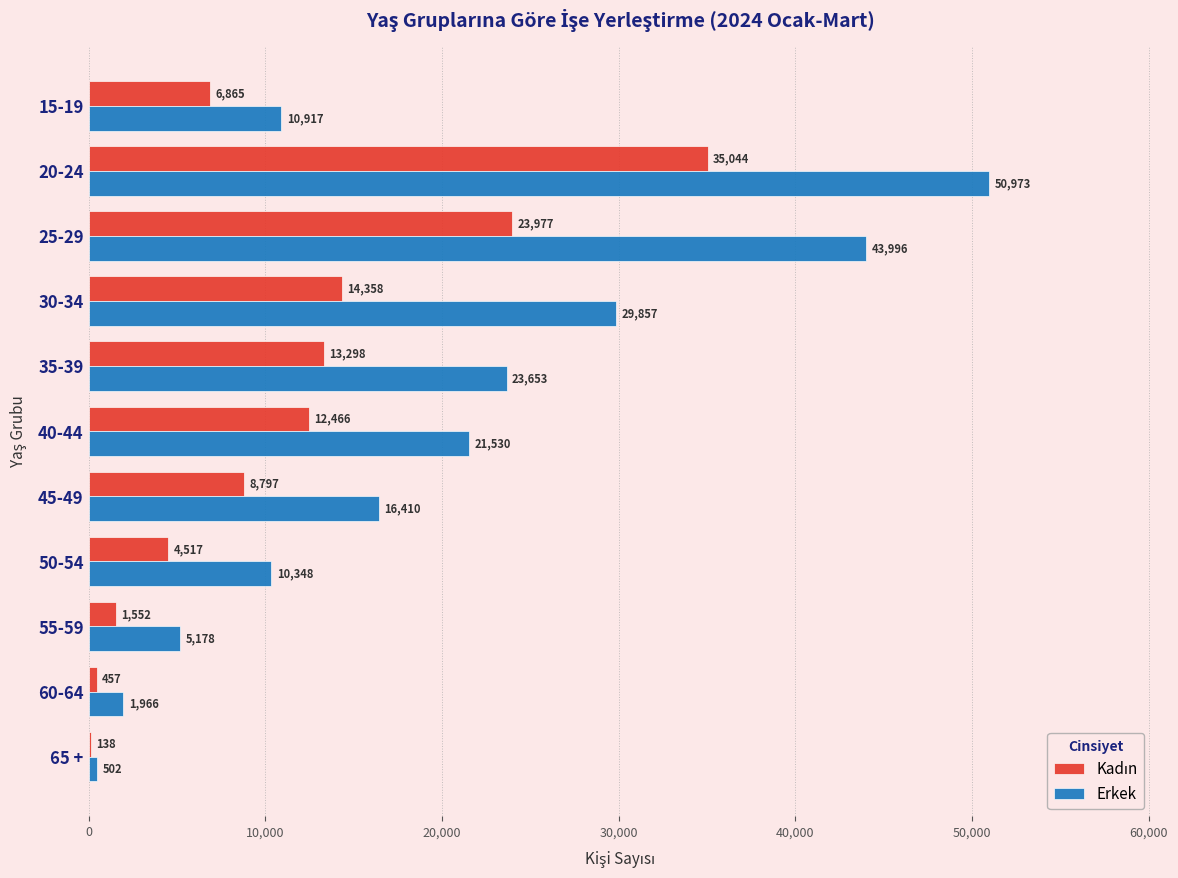

At which label is Erkek closest to 25737?

35-39